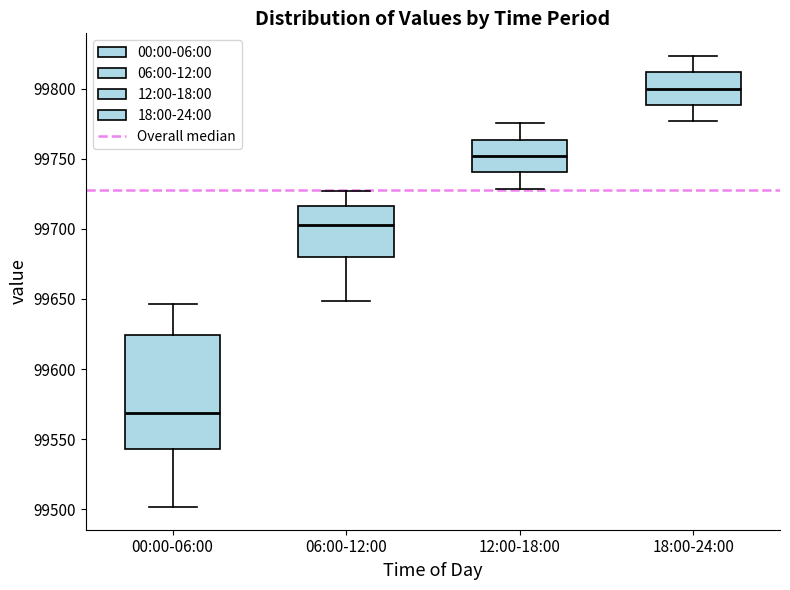

Reading left to right, transcribe this box plot: for each box, give where its median line is, the range the box spans, and where its two whiskers end, as read against the y-axis. The values are not printed on the chart, so give them approximately, as read against the axis.

00:00-06:00: median 99570, box 99545 to 99625, whiskers 99500 to 99645
06:00-12:00: median 99700, box 99680 to 99715, whiskers 99650 to 99725
12:00-18:00: median 99750, box 99740 to 99765, whiskers 99730 to 99775
18:00-24:00: median 99800, box 99790 to 99810, whiskers 99775 to 99825